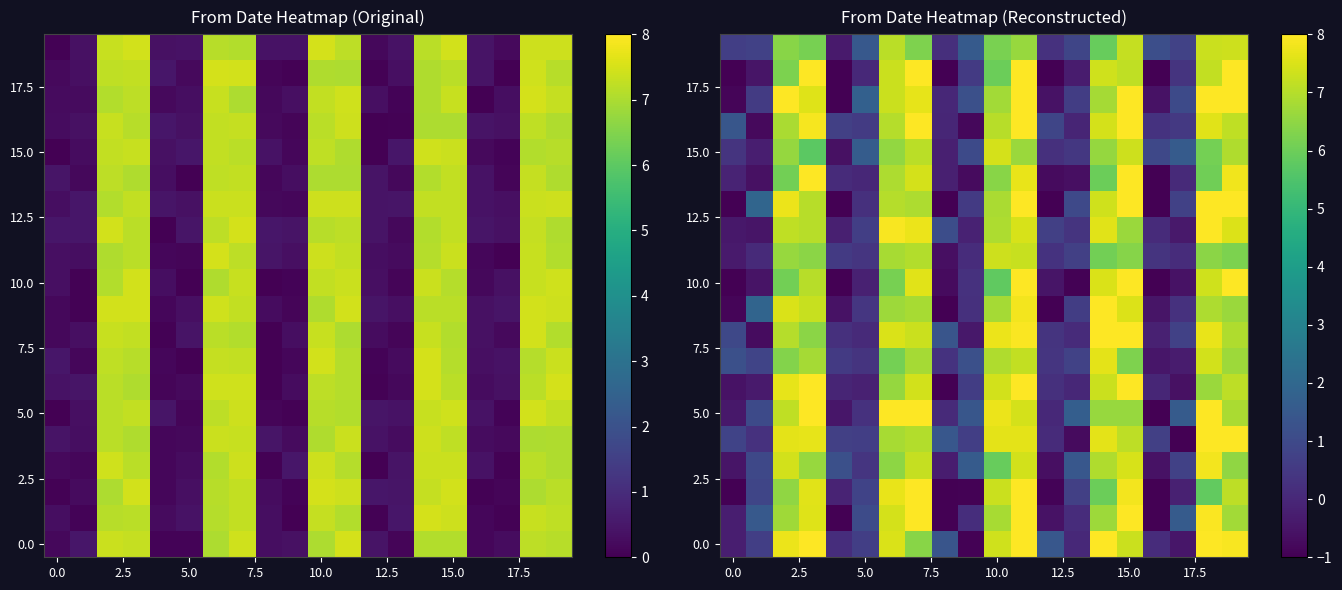

How many data points does each series have?

20